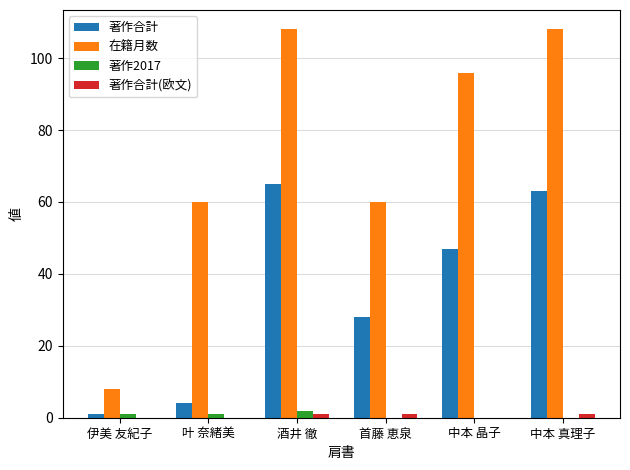

Is it true that 著作合計 equals 47 at 中本 晶子?

True